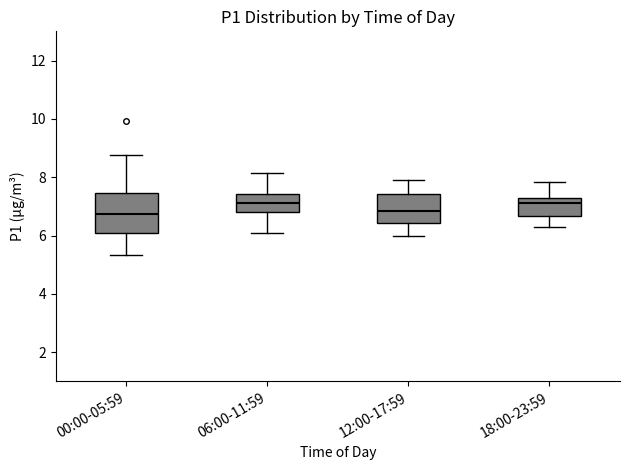

Reading left to right, transcribe this box plot: for each box, give where its median line is, the range the box spans, and where its two whiskers end, as read against the y-axis. The values are not printed on the chart, so give them approximately, as read against the axis.

00:00-05:59: median 6.8, box 6.2 to 7.4, whiskers 5.4 to 8.8
06:00-11:59: median 7.2, box 6.8 to 7.4, whiskers 6.0 to 8.2
12:00-17:59: median 6.8, box 6.4 to 7.4, whiskers 6.0 to 8.0
18:00-23:59: median 7.2 (just below the box's upper edge), box 6.6 to 7.2, whiskers 6.4 to 7.8